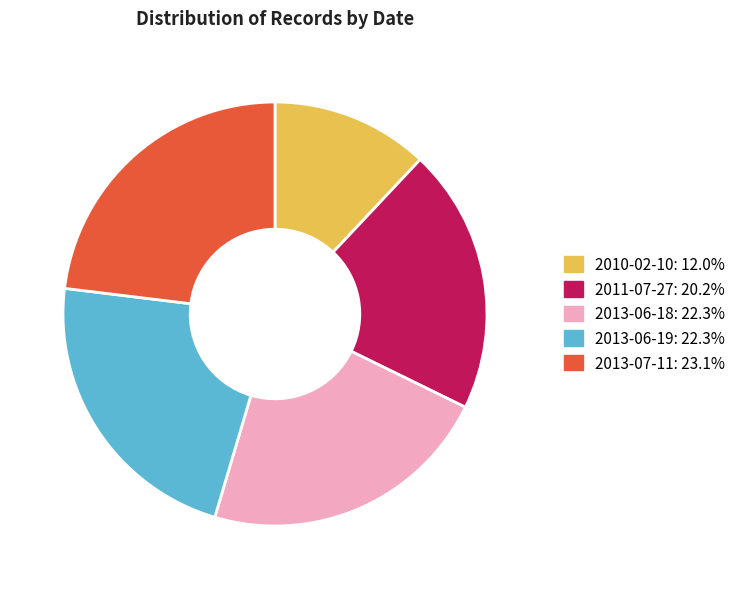

Is it true that 2011-07-27 is 31% of the pie?

False